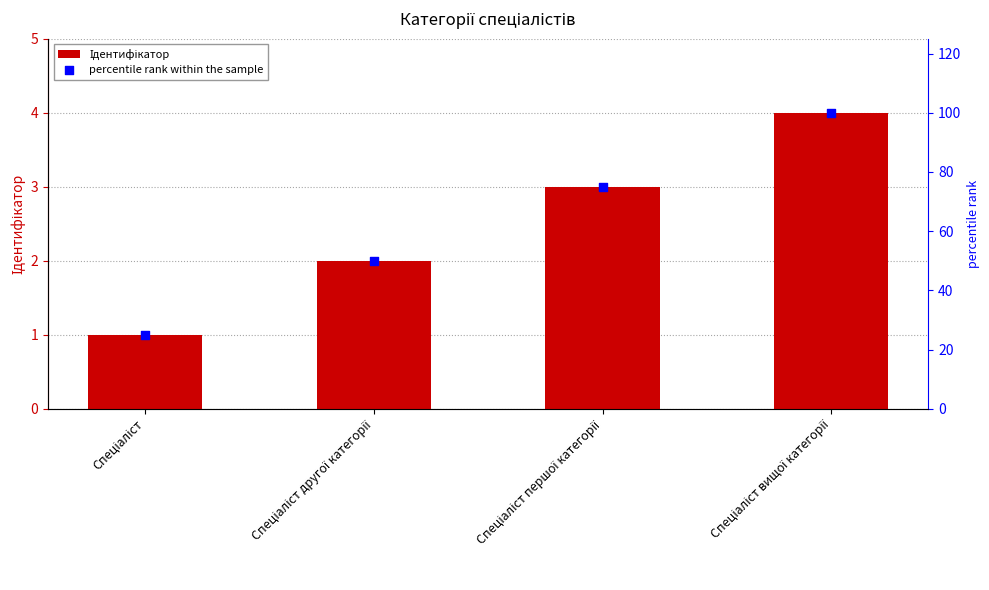

At how many categories does at least one series exceed 77?

1